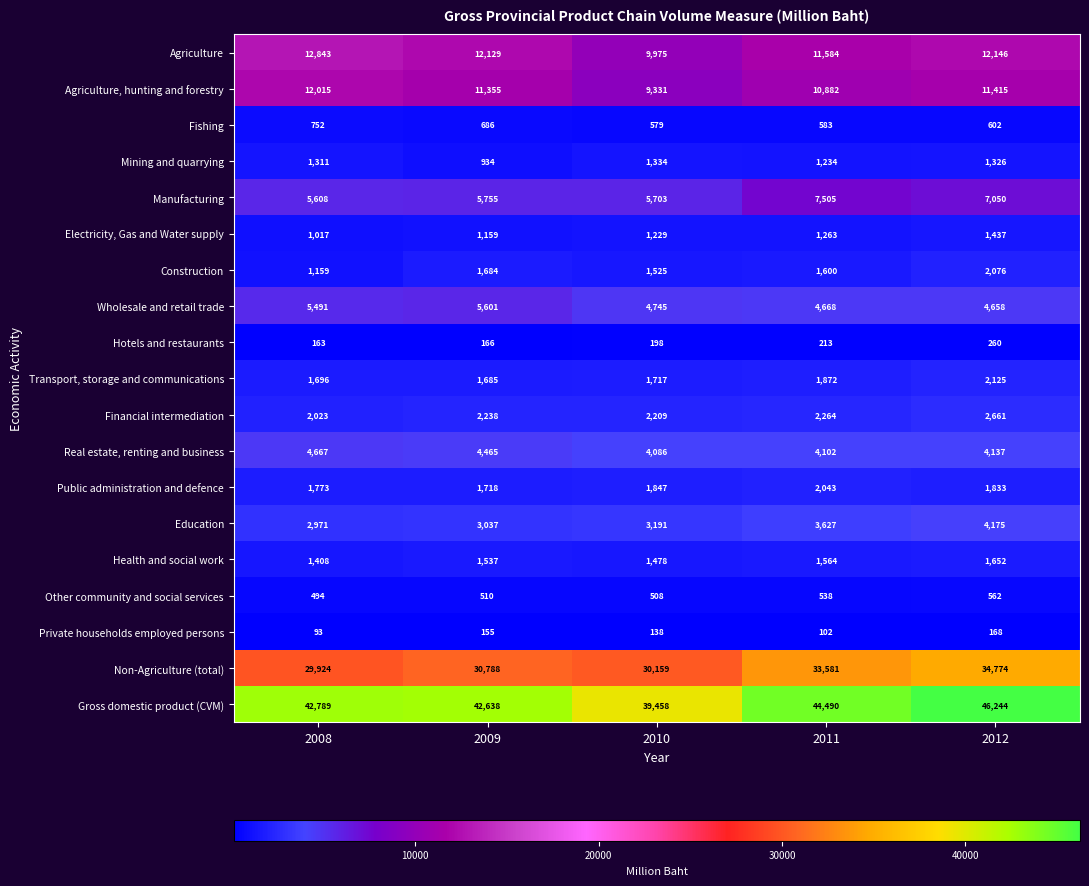

What is the total value across all series at 2010?

119410